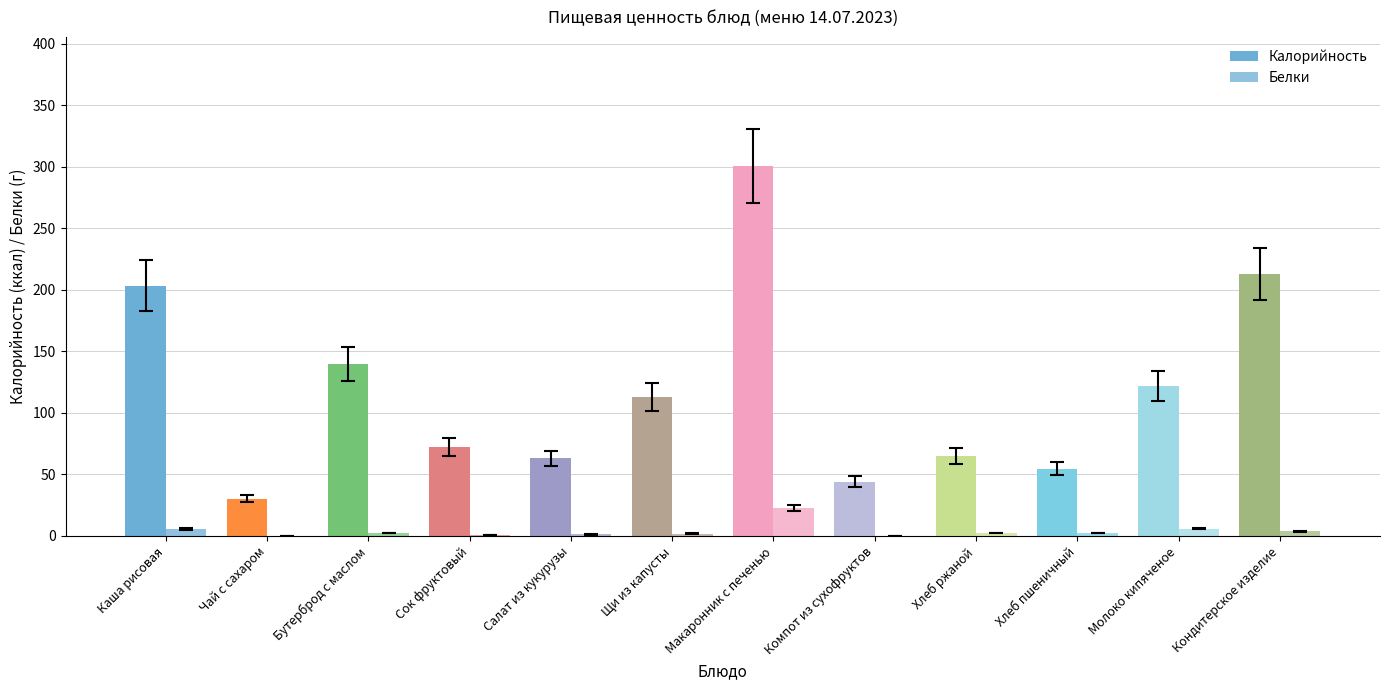

How many series are shown in this chart?

2